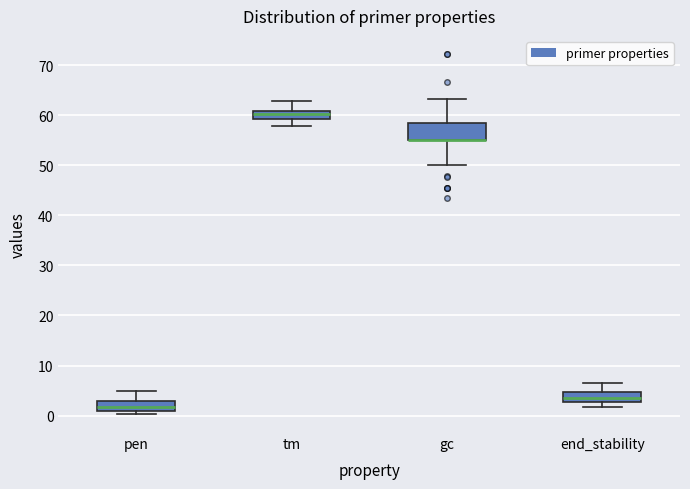

Which box is the tallest, from its lower edge to its upper edge?

gc